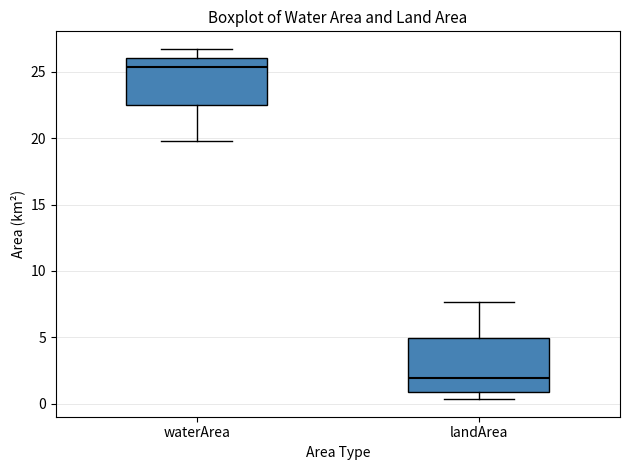

Where does the upper whisker of the box for landArea end on the y-axis? The values are not printed on the chart, so give them approximately, as read against the axis.

7.5